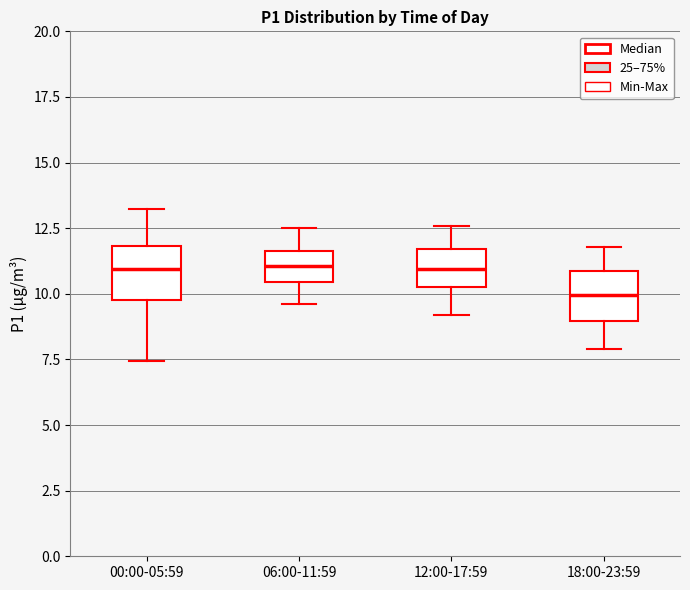

Where does the lower whisker of the box for 00:00-05:59 end on the y-axis? The values are not printed on the chart, so give them approximately, as read against the axis.

7.5